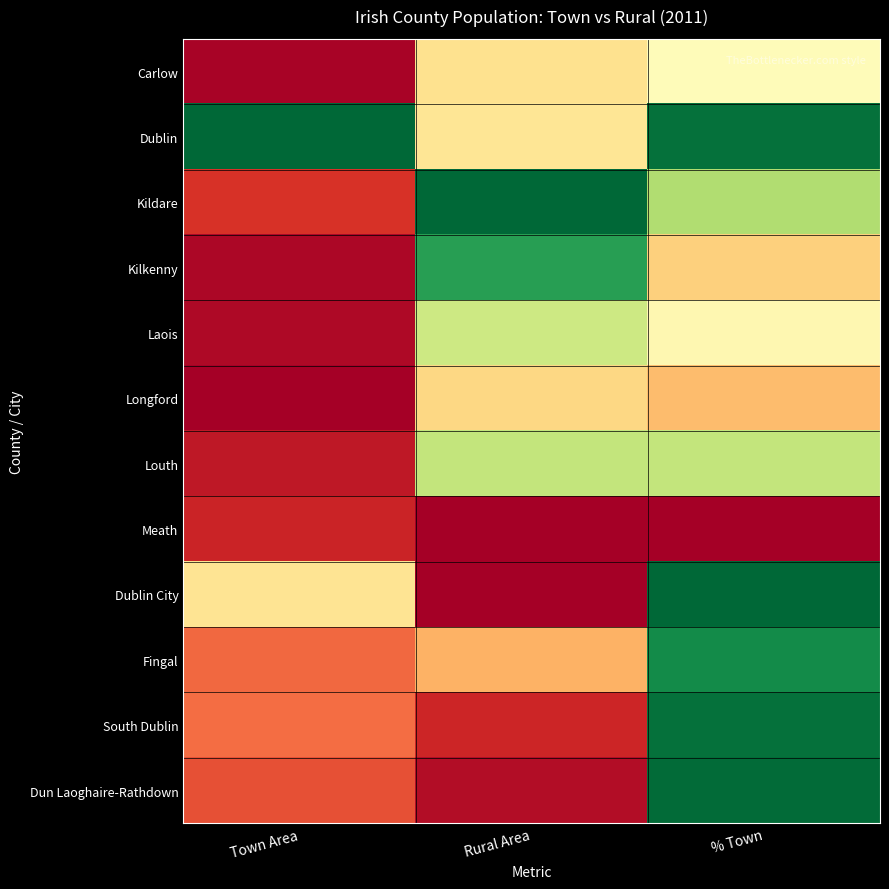

Which label corresponds to the largest value in the chart?

Town Area